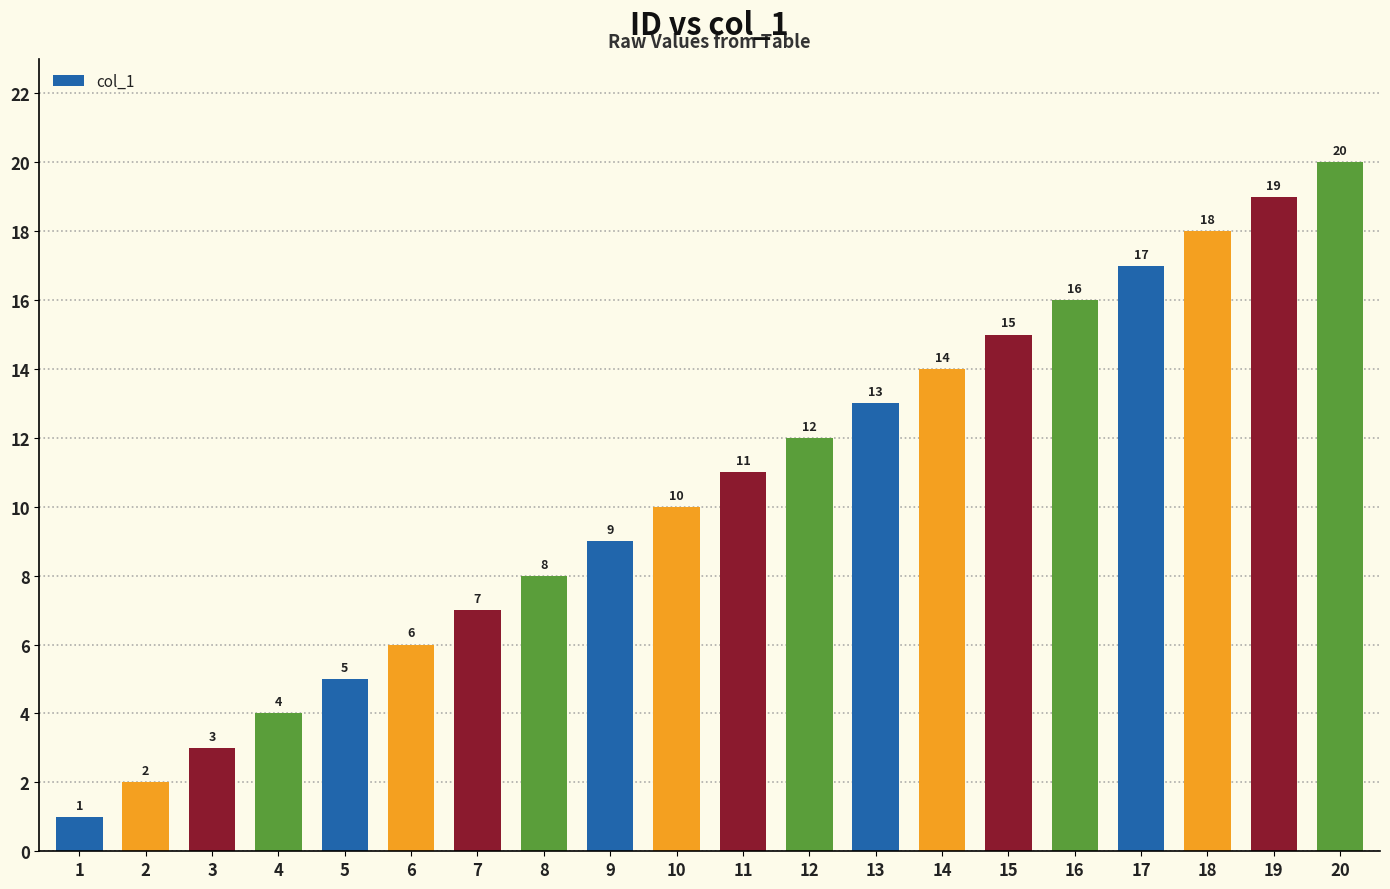

What is the sum of all values?

210